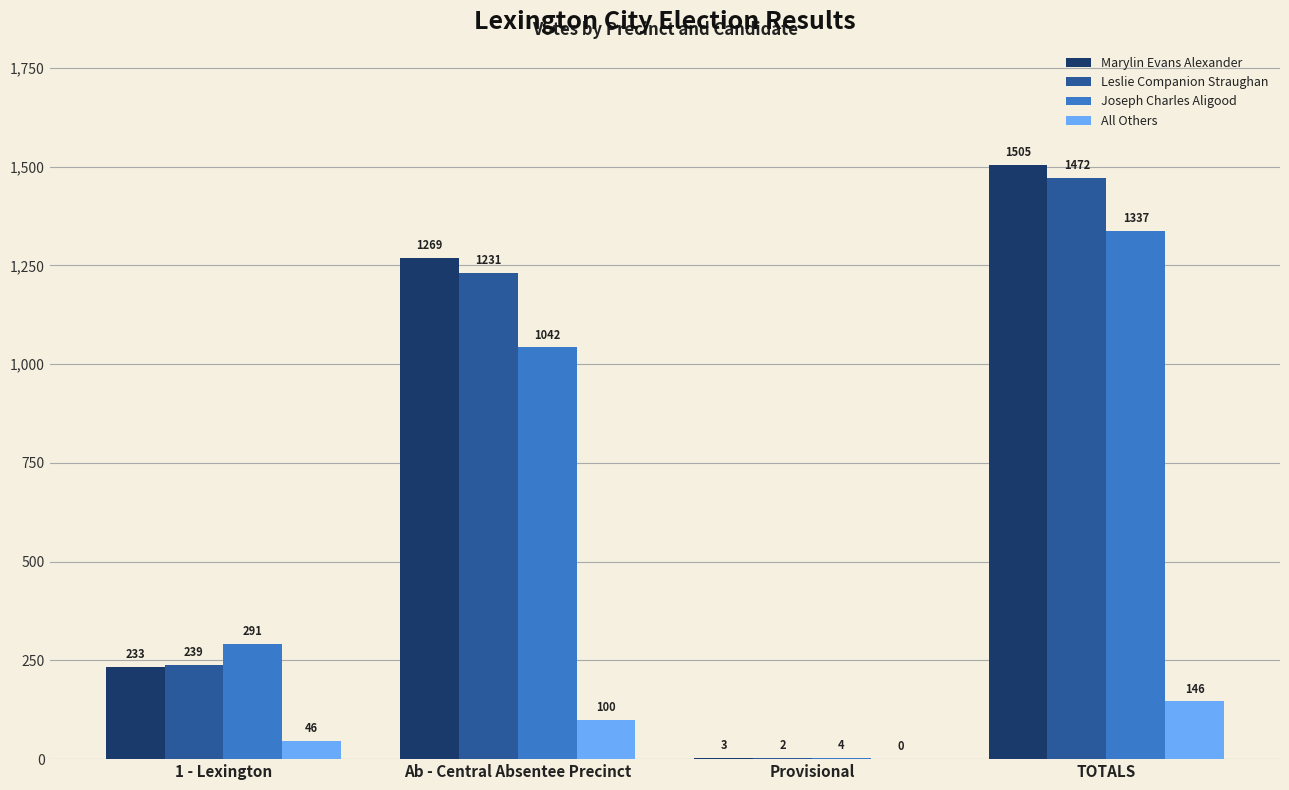

Between 1 - Lexington and Provisional, which series saw the biggest shift?

Joseph Charles Aligood